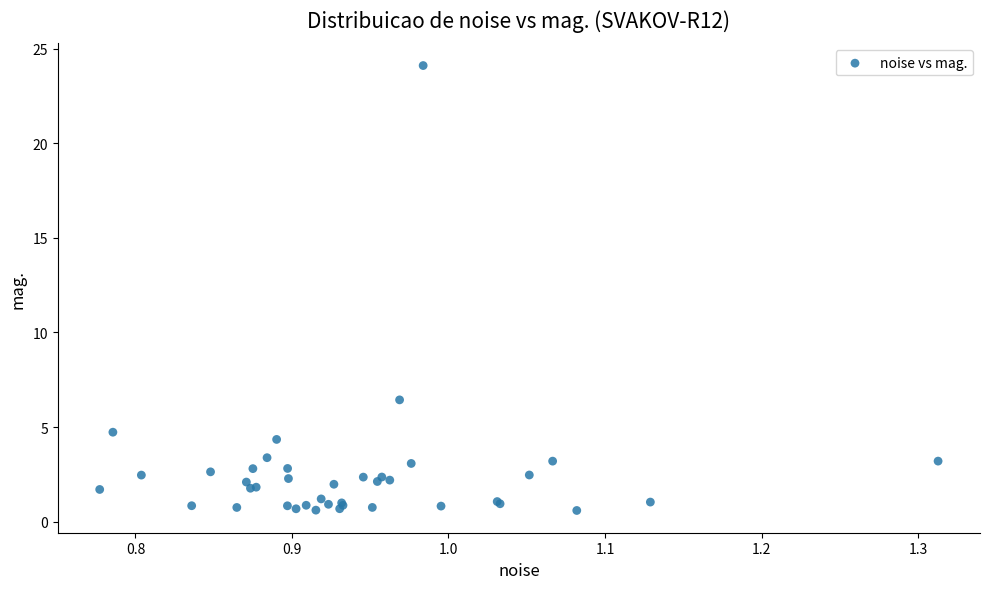

What Y value in the scatter plot is closest to 12?

6.4